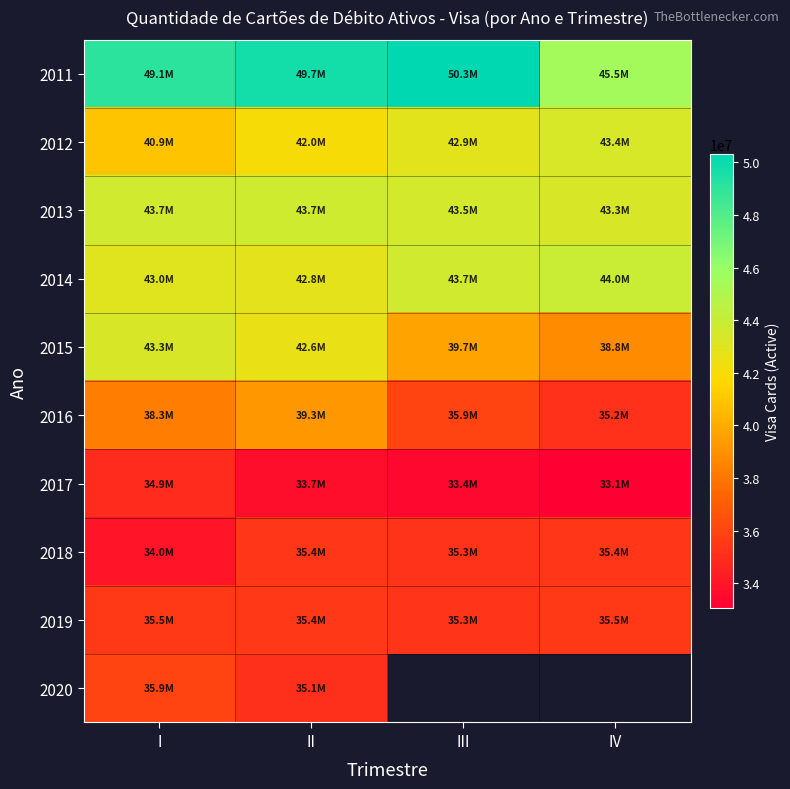

Rank the series at IV from lowest to highest value.

2017, 2016, 2018, 2019, 2015, 2013, 2012, 2014, 2011, 2020